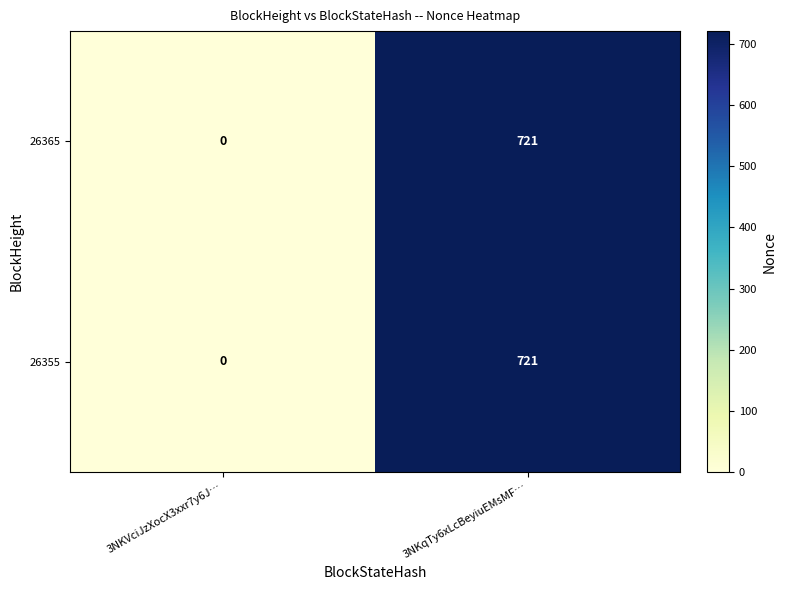

List the labels in order of 26365 value, smallest first.

3NKVciJzXocX3xxr7y6J…, 3NKqTy6xLcBeyiuEMsMF…